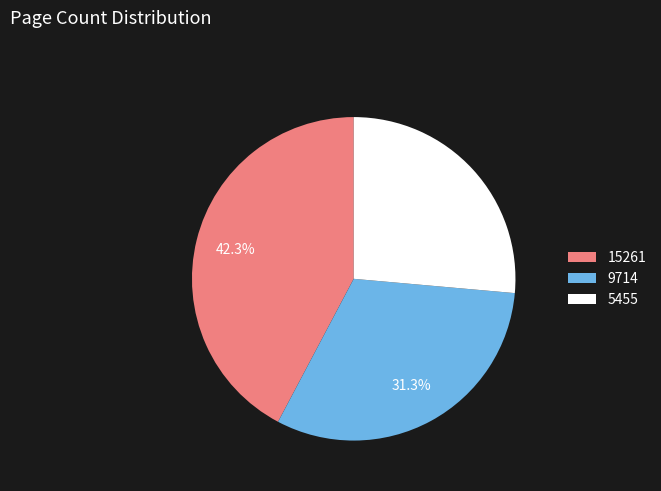

Which category has the biggest portion of the pie?

15261